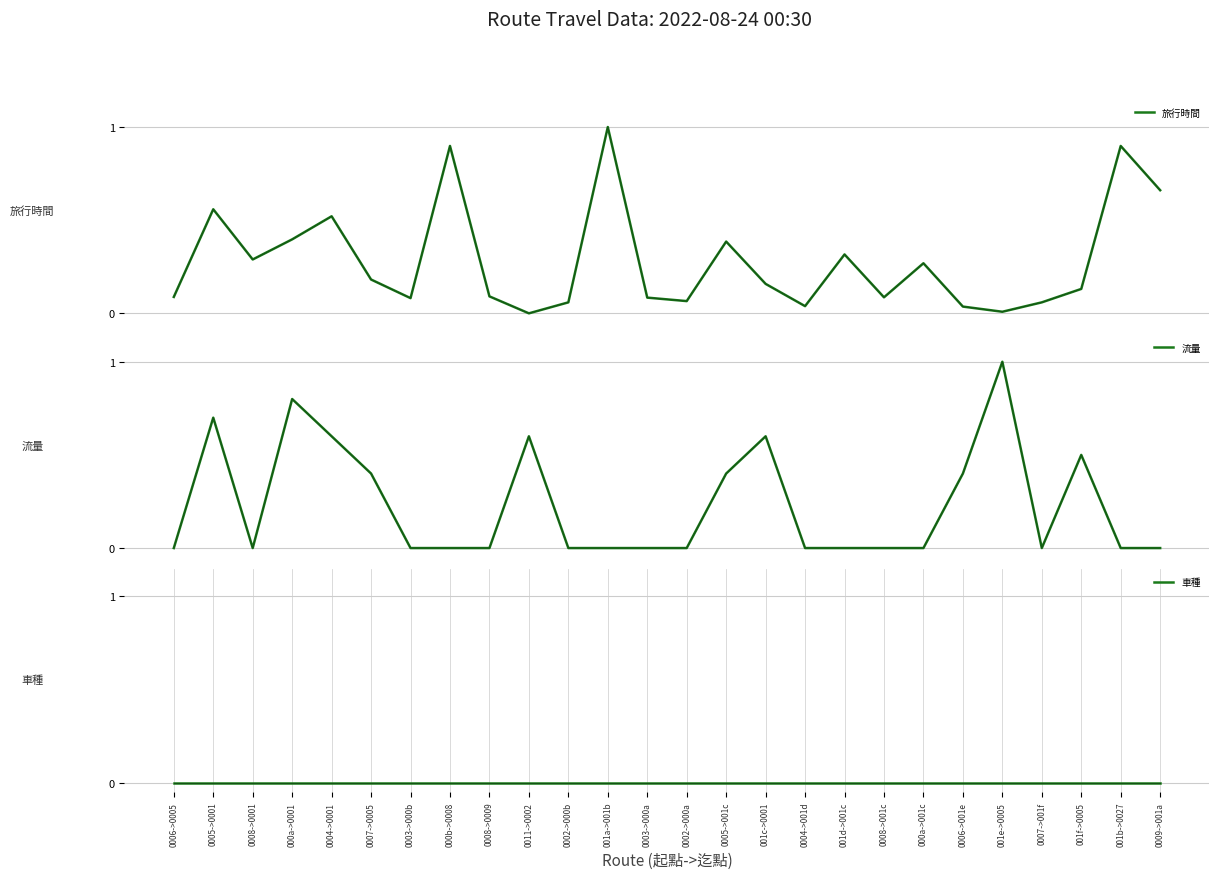

Rank the categories by 流量 value from highest to lowest.

001e->0005, 000a->0001, 0005->0001, 0004->0001, 0011->0002, 001c->0001, 001f->0005, 0007->0005, 0005->001c, 0006->001e, 0006->0005, 0008->0001, 0003->000b, 000b->0008, 0008->0009, 0002->000b, 001a->001b, 0003->000a, 0002->000a, 0004->001d, 001d->001c, 0008->001c, 000a->001c, 0007->001f, 001b->0027, 0009->001a